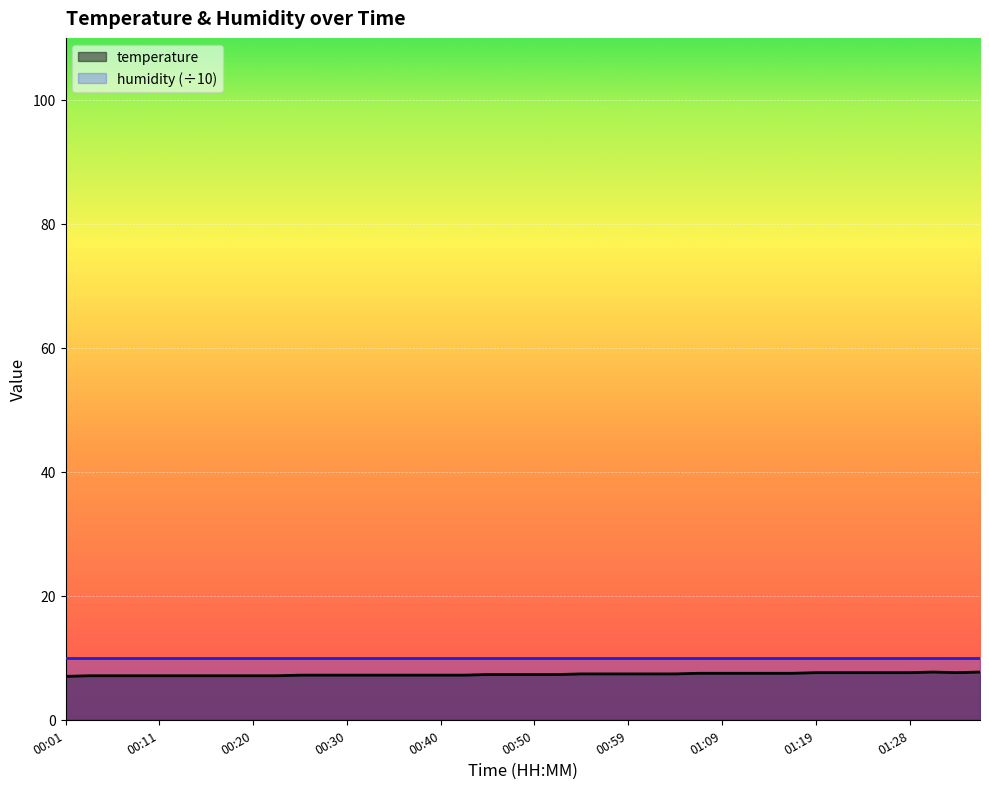

At which category does the data reach its first local valley?

01:33